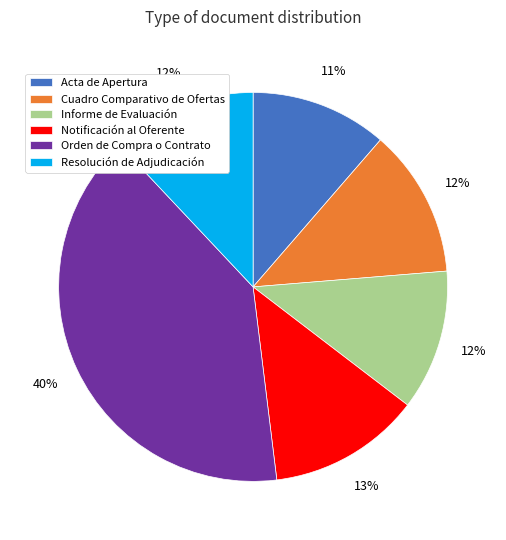

To the nearest percent, what is the average slice percentage?

17%